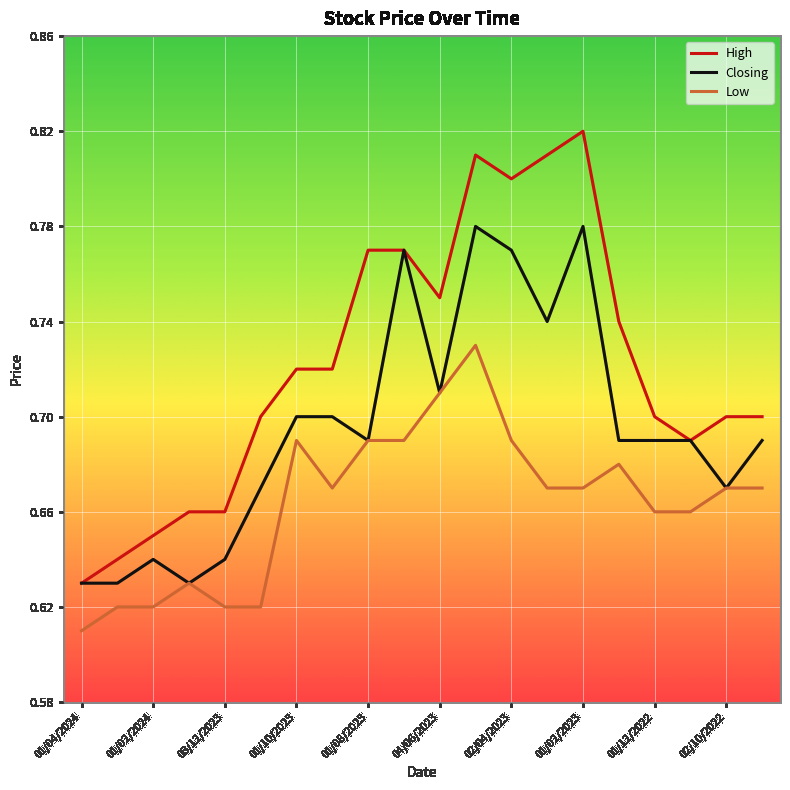

True or false: Low and High cross at least once.

False